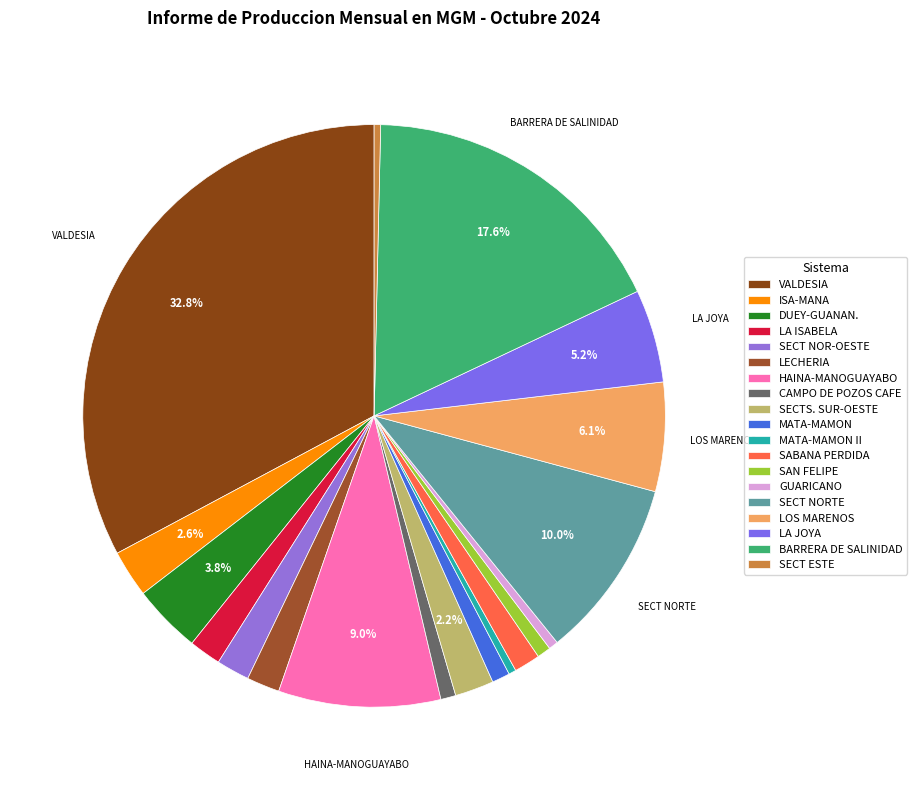

What percentage is NOT represented by VALDESIA?

67.2%